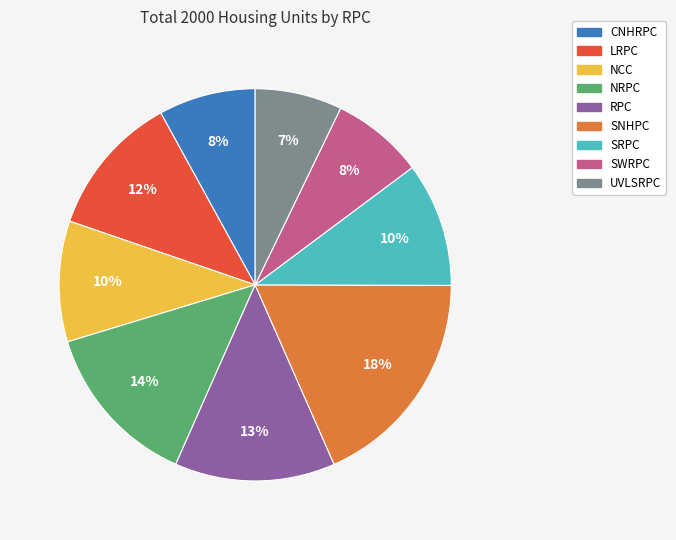

To the nearest percent, what percentage of the pie is SWRPC?

8%